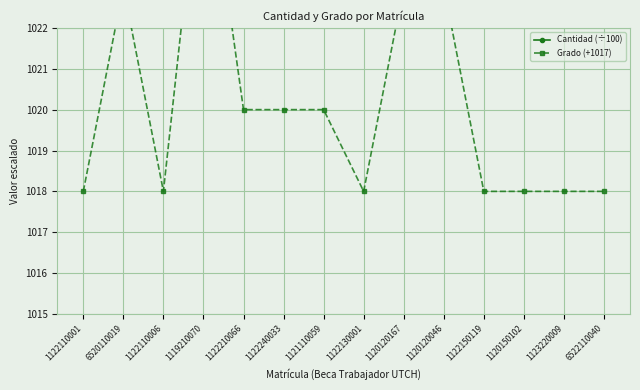

Does the chart display data point markers on the line(s)?

Yes